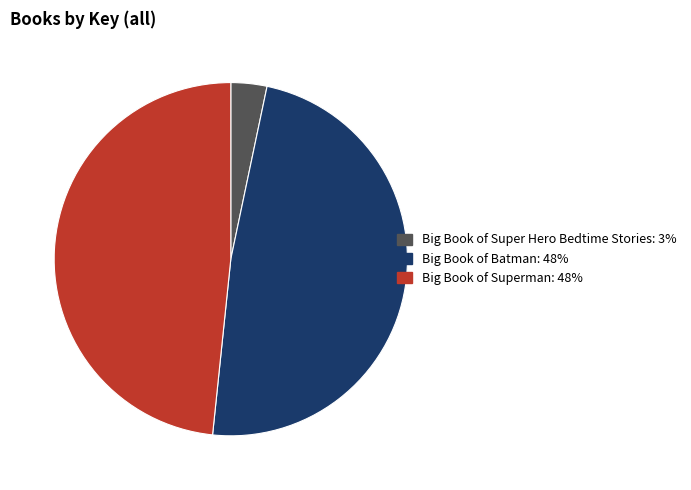

How many slices are in this pie chart?

3